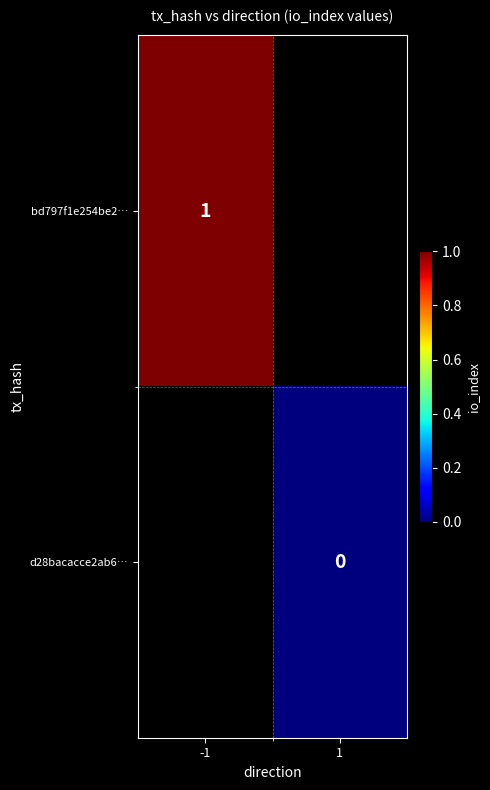

True or false: bd797f1e254be2… has a value of 1 at -1.

True